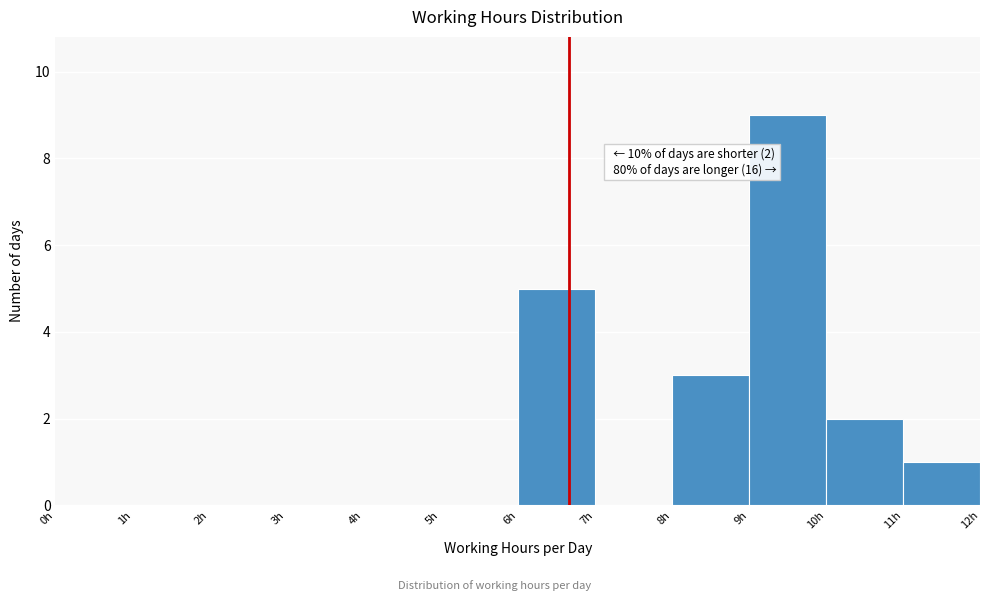

Which range on the x-axis has the tallest bar?

9 to 10